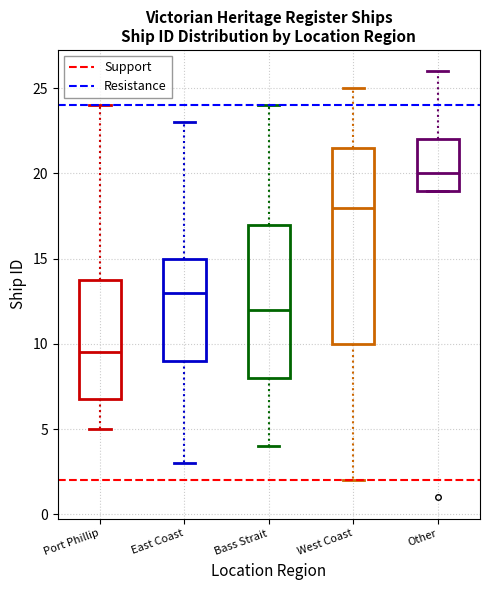

Which box has the highest median line?

Other